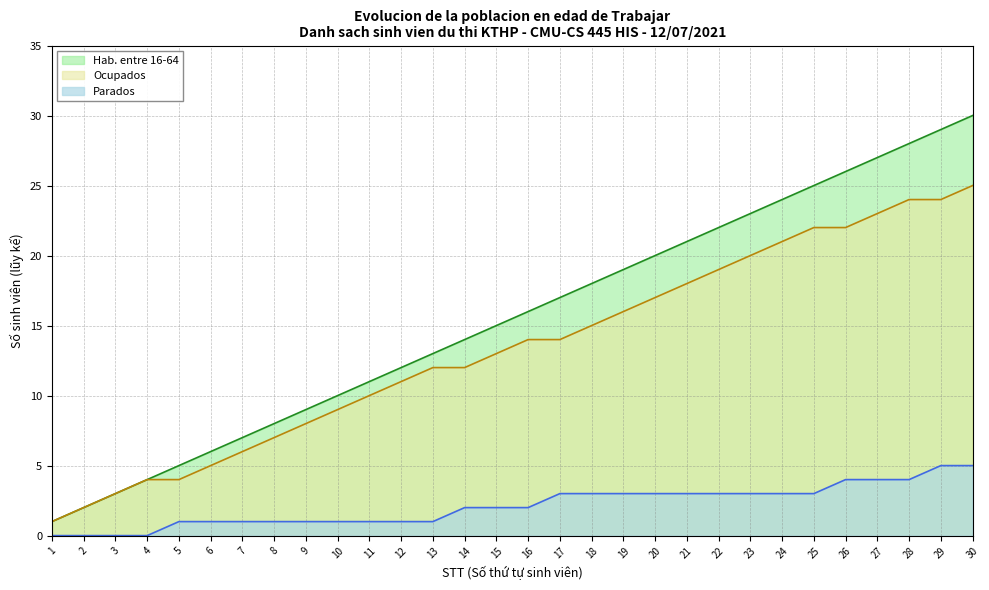

What is the maximum value shown in the chart?

30